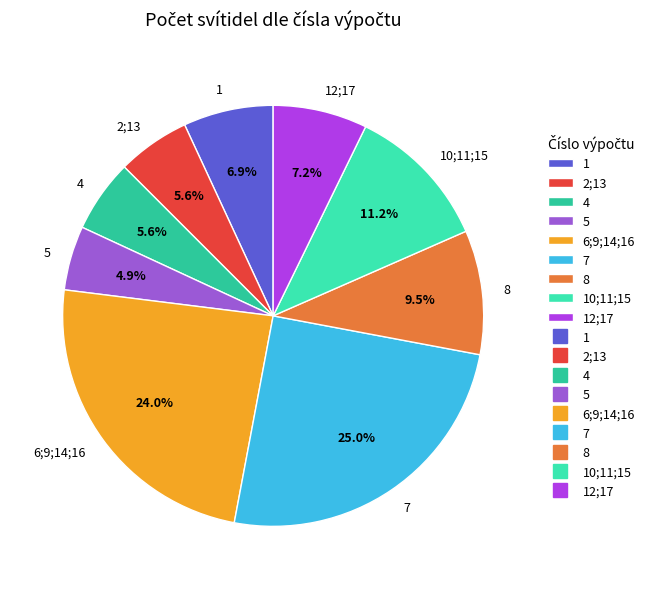

The 1 slice represents 1% of the pie. True or false?

False